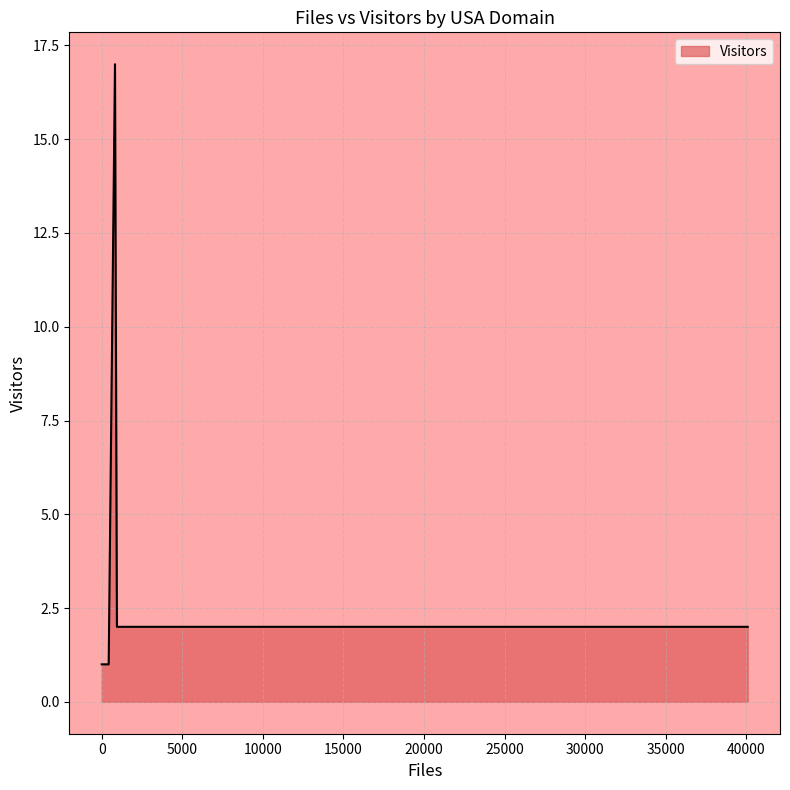

What is the difference between the maximum and minimum values?

16